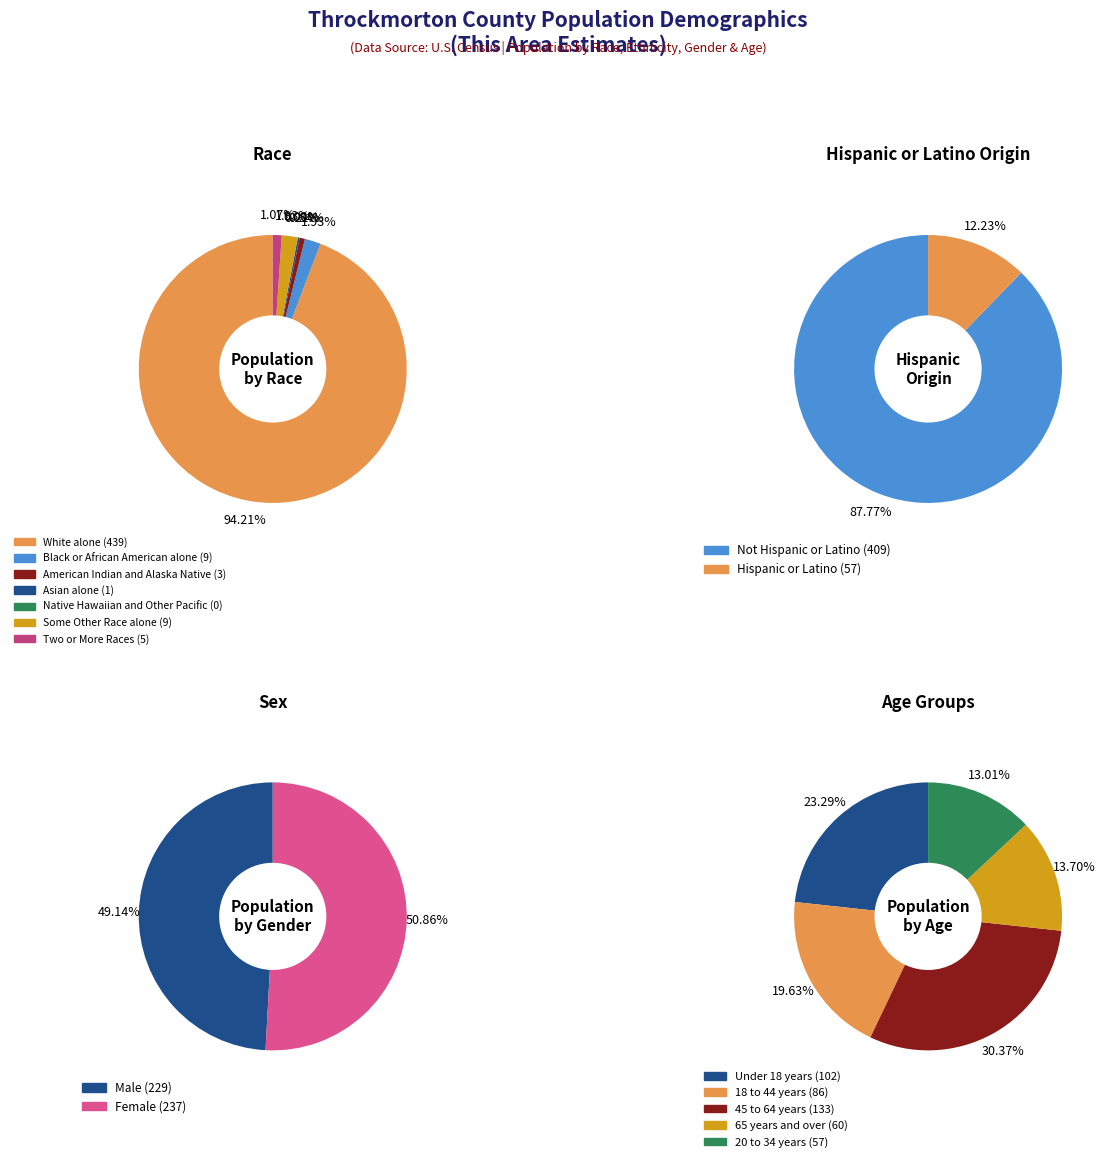

Which slice is the largest?

White alone